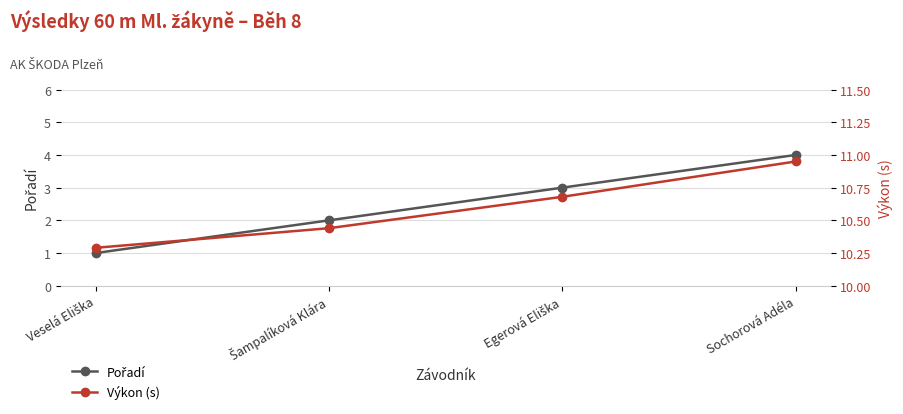

Reading left to right, list all the values displayed in this chart.

Pořadí: Veselá Eliška=1.0	Šampalíková Klára=2.0	Egerová Eliška=3.0	Sochorová Adéla=4.0
Výkon (s): Veselá Eliška=10.3	Šampalíková Klára=10.4	Egerová Eliška=10.7	Sochorová Adéla=10.9